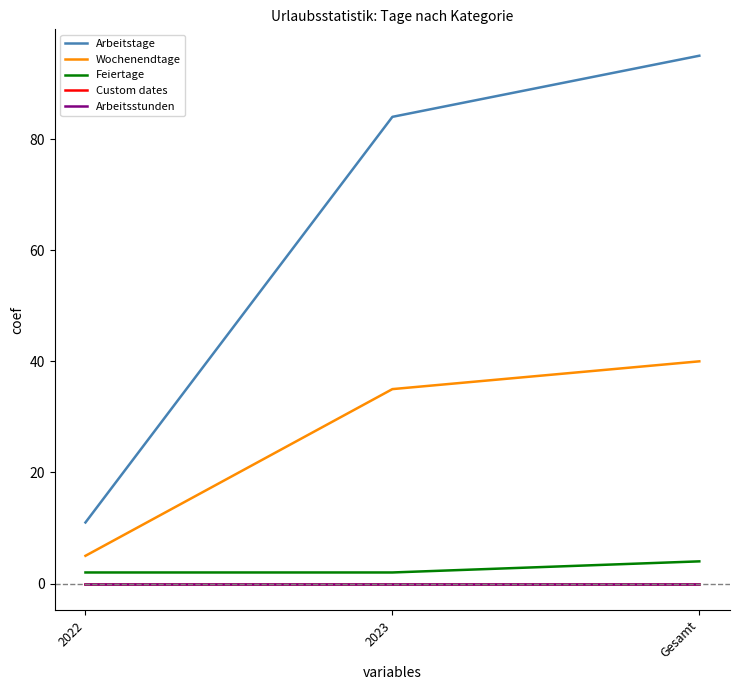

Does the chart display data point markers on the line(s)?

No